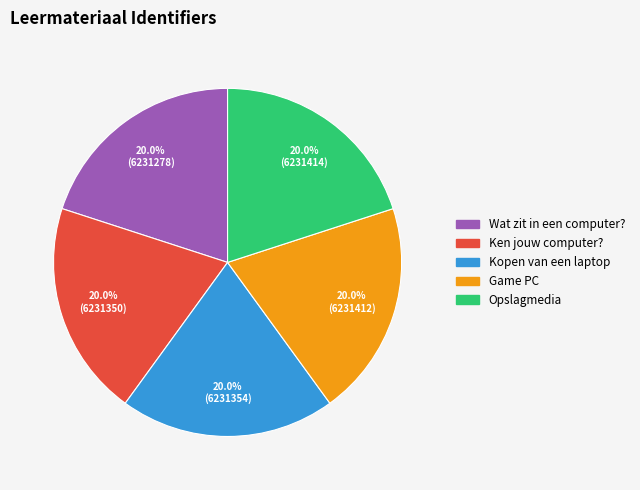

Is Game PC the majority of the pie?

No